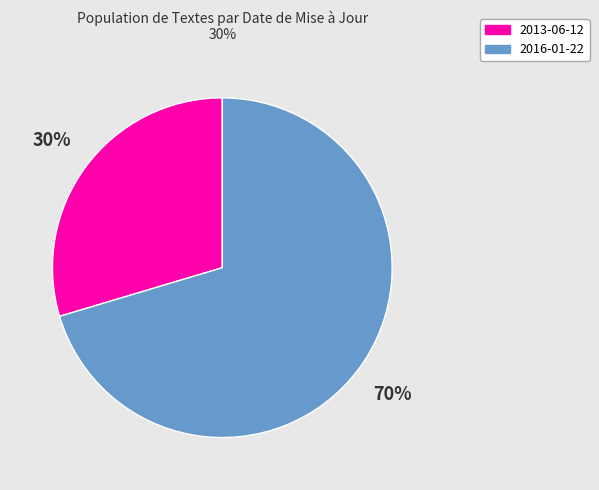

Do 2013-06-12 and 2016-01-22 together represent more than half of the pie?

Yes